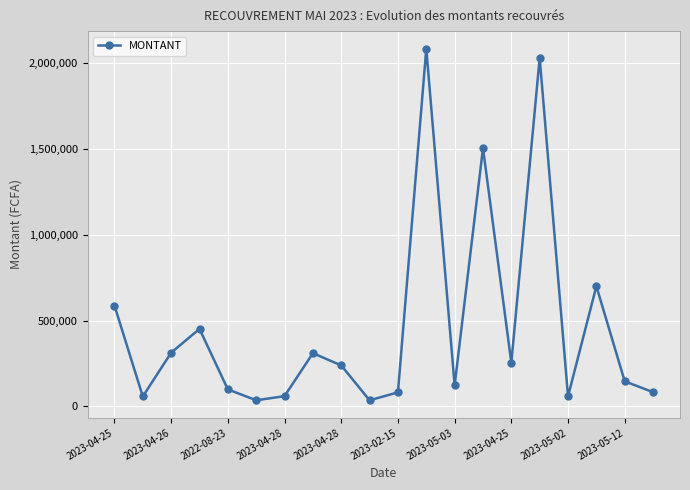

What is the maximum value shown in the chart?

2081727